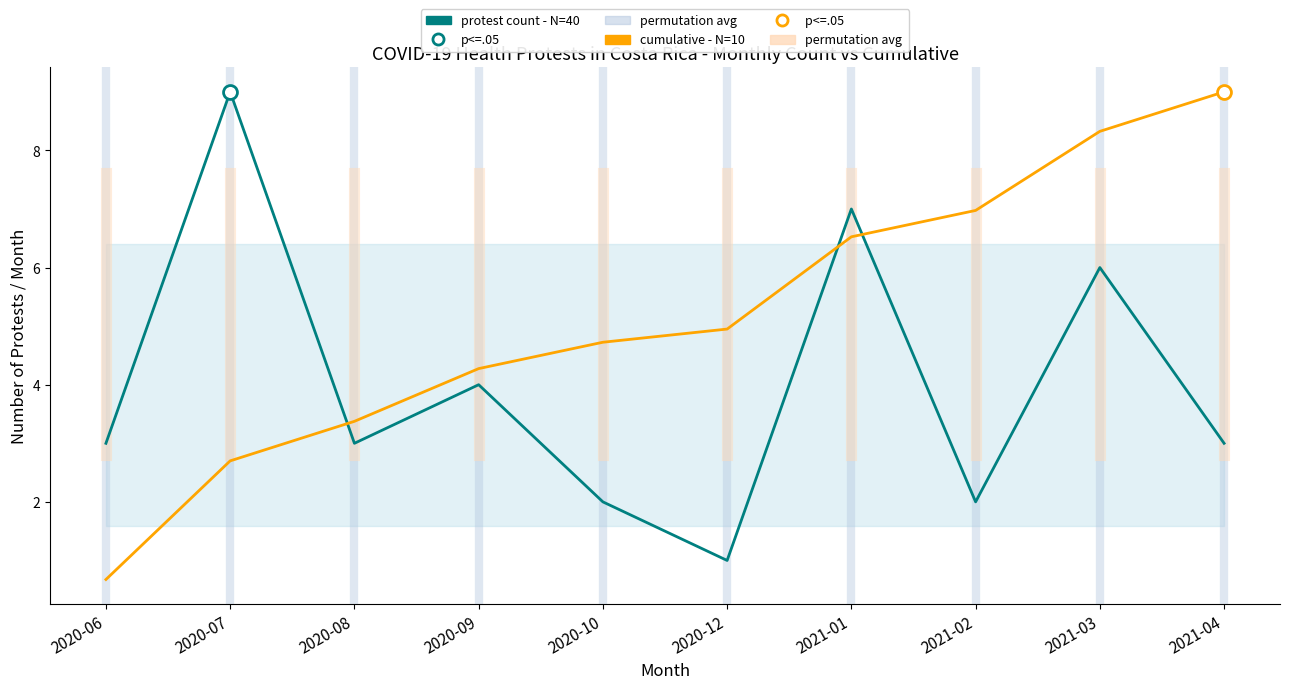

What is the label of the 3rd point from the left?

2020-08